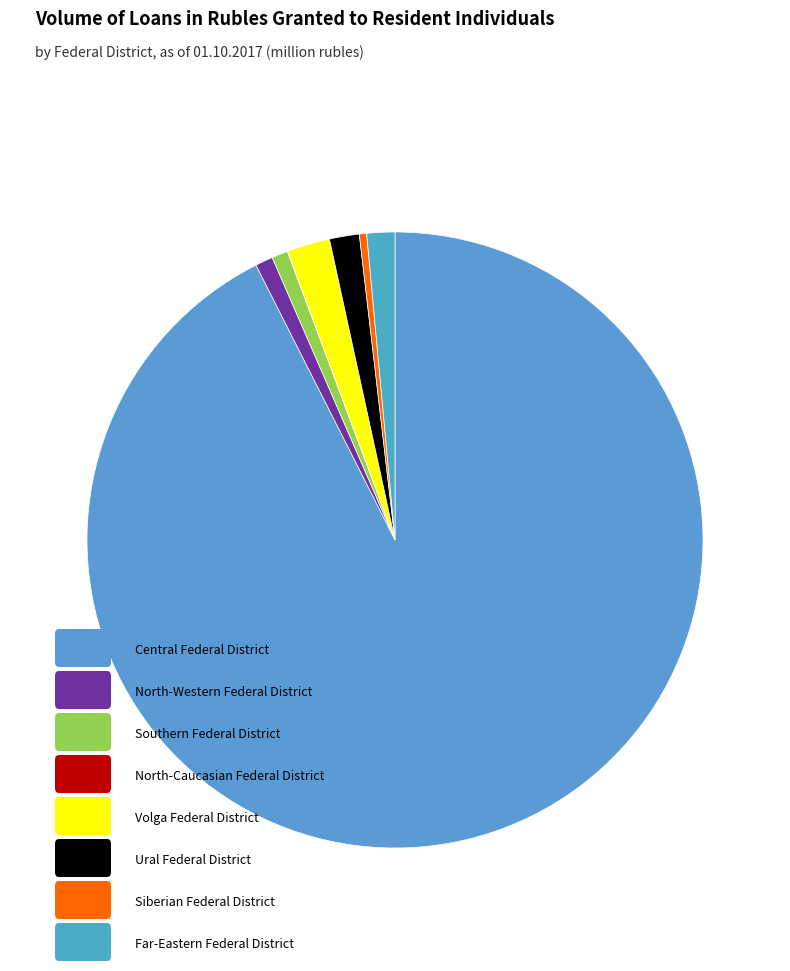

How many slices are in this pie chart?

8